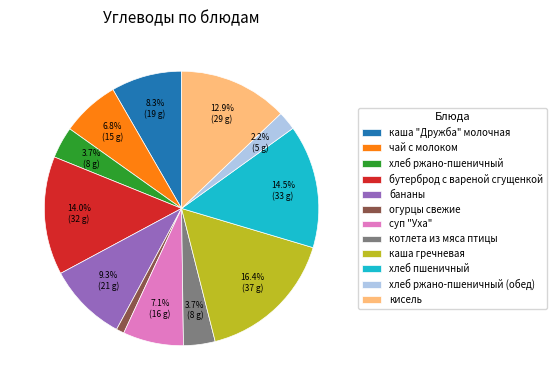

To the nearest percent, what is the difference between the хлеб ржано-пшеничный (обед) and хлеб ржано-пшеничный slice percentages?

2%